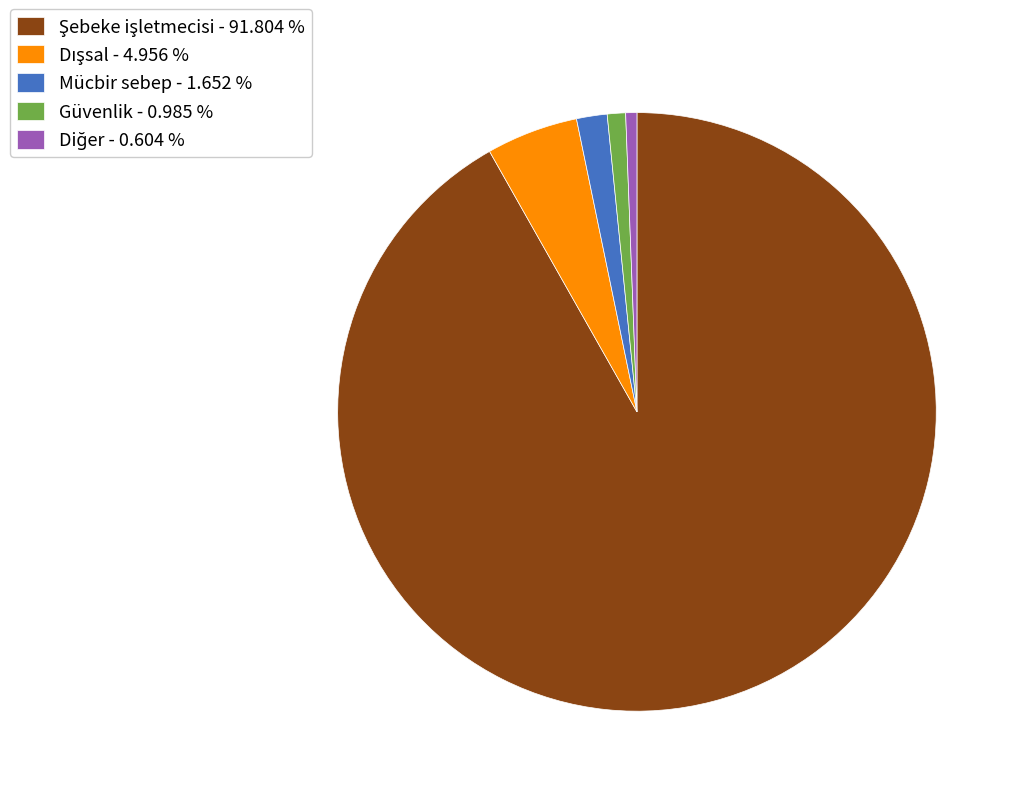

Is there any slice that represents more than half of the pie?

Yes